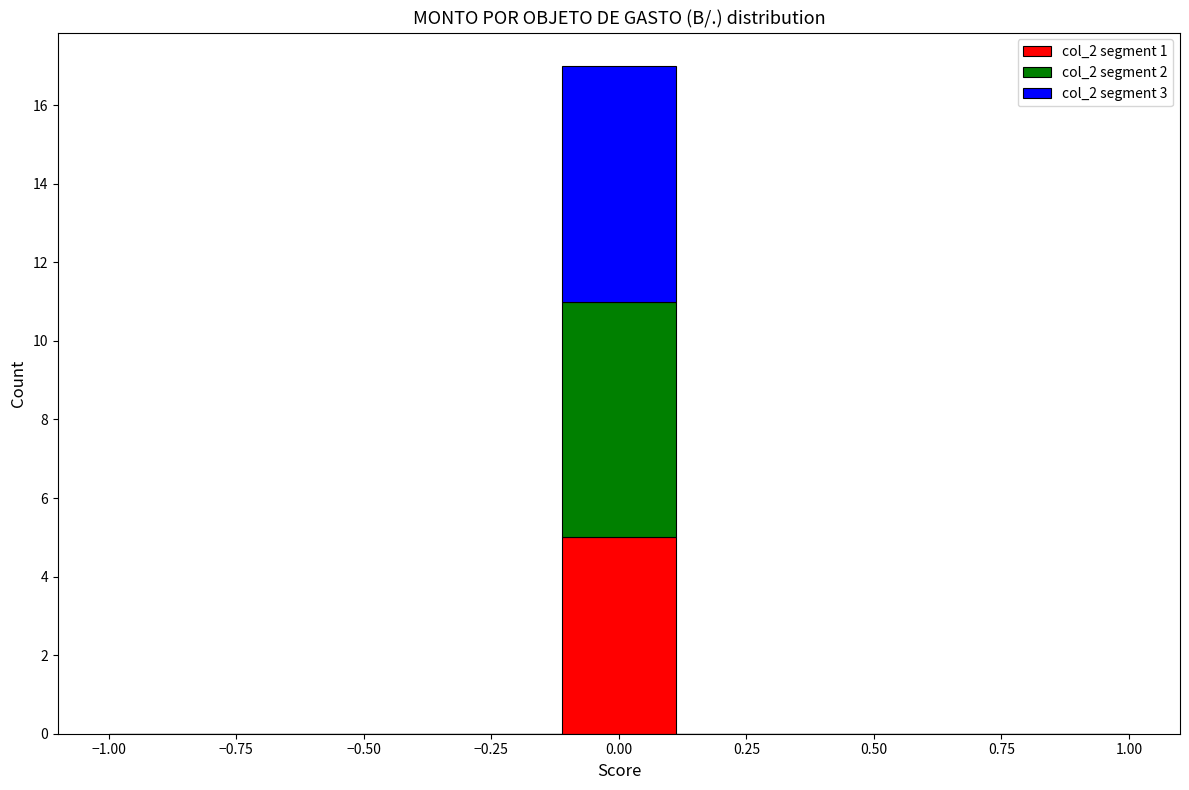

Which range on the x-axis has the tallest stacked bar (by total height)?

-0.10 to 0.10